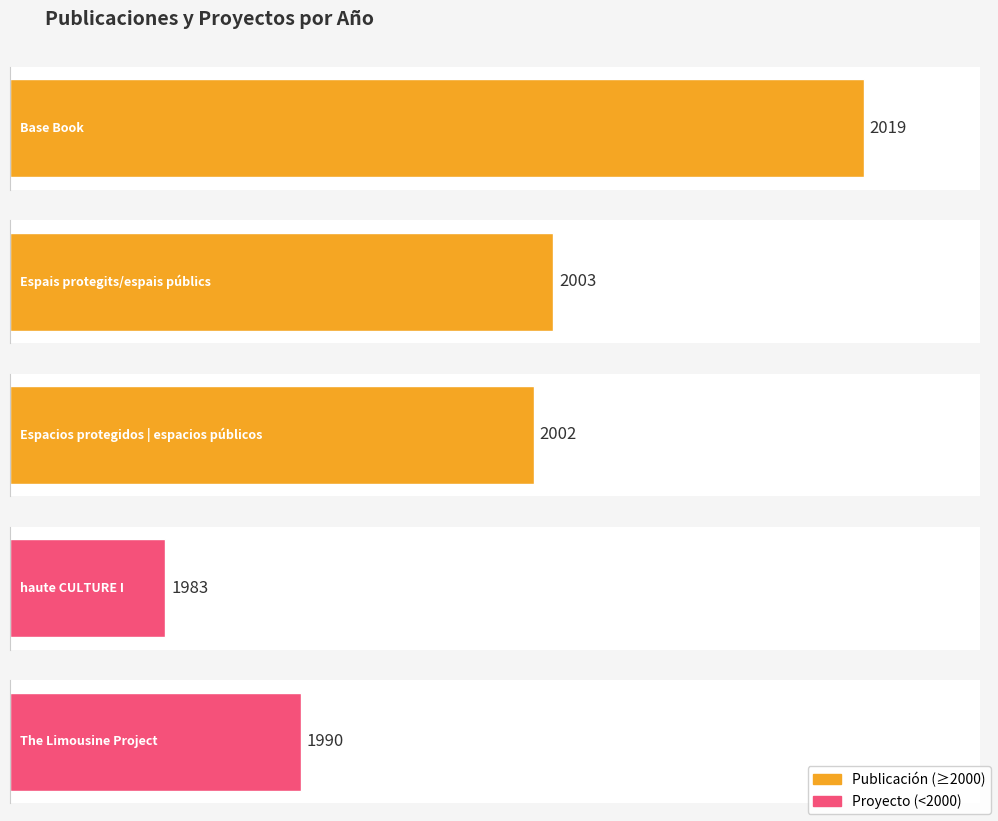

What is the difference between the second highest and minimum values?

20